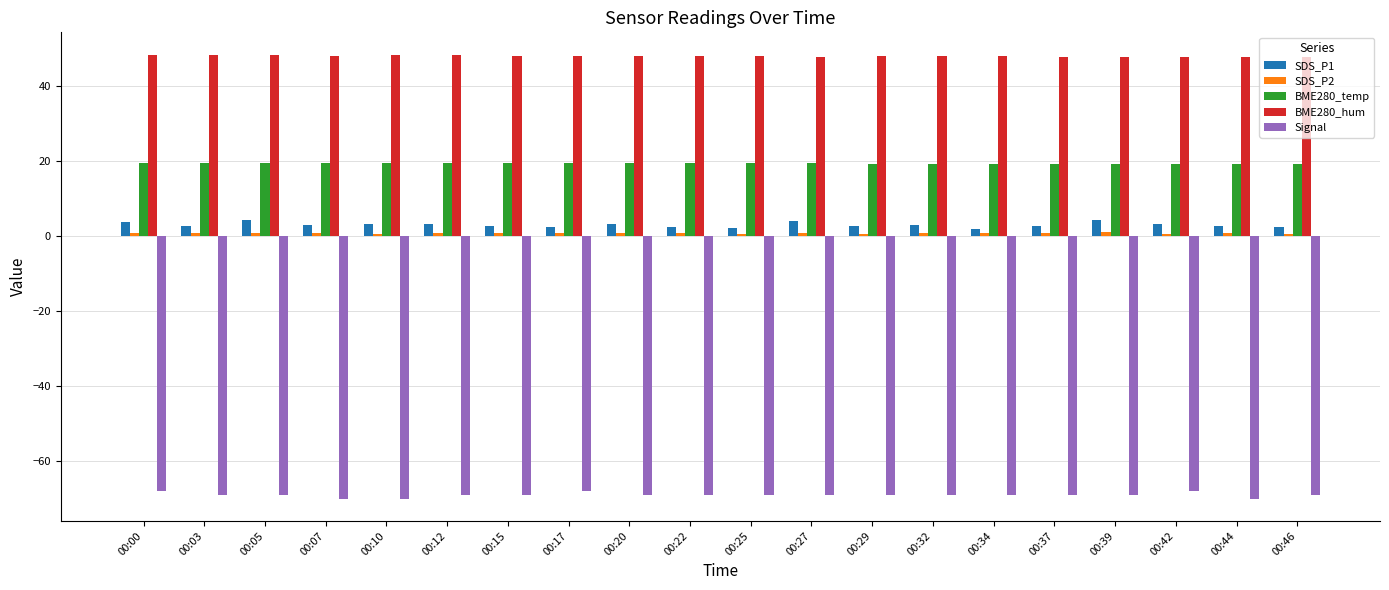

How many bars are there in each group?

5